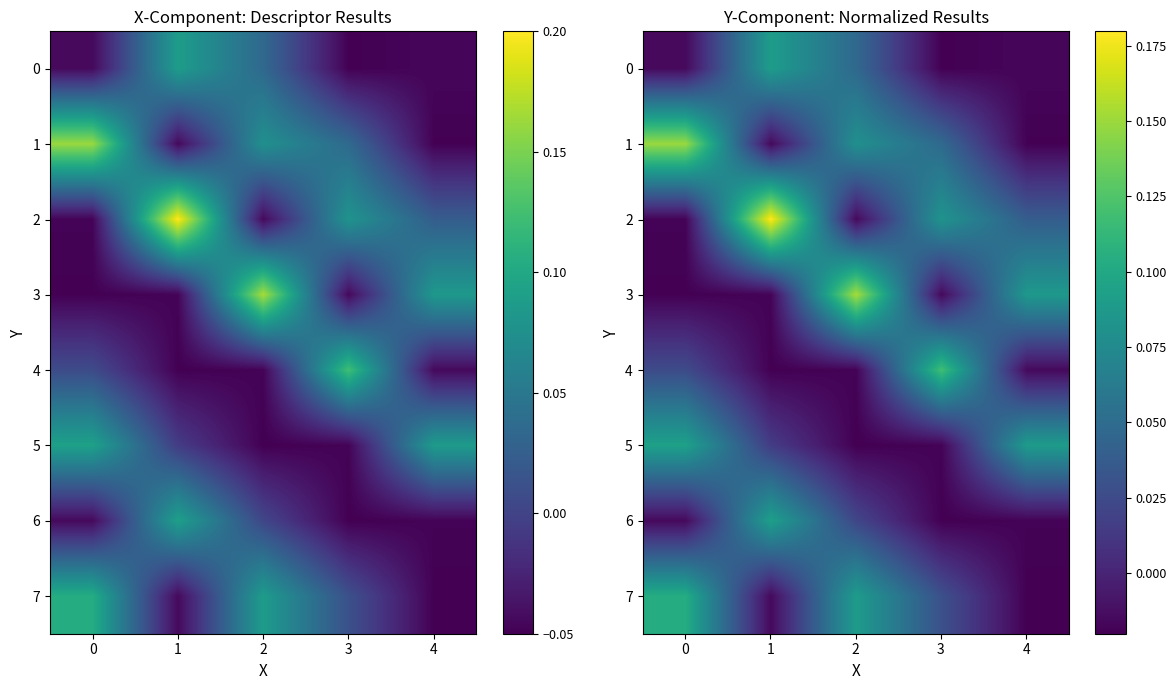

At how many categories does at least one series exceed 0?

5